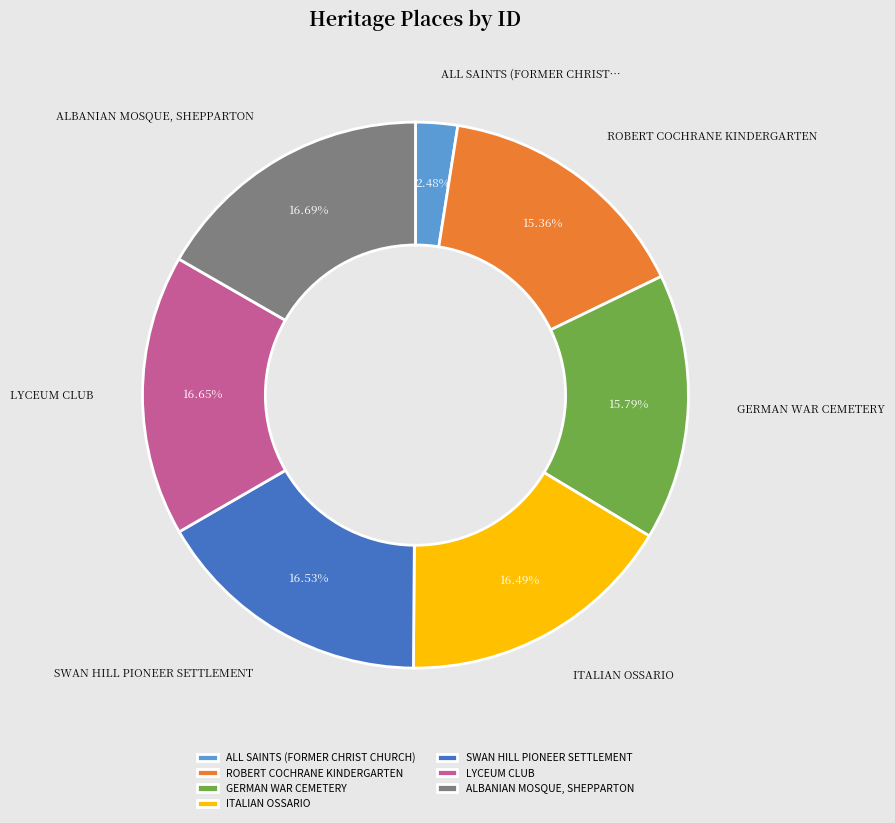

To the nearest percent, what is the difference between the ITALIAN OSSARIO and ALL SAINTS (FORMER CHRIST CHURCH) slice percentages?

14%